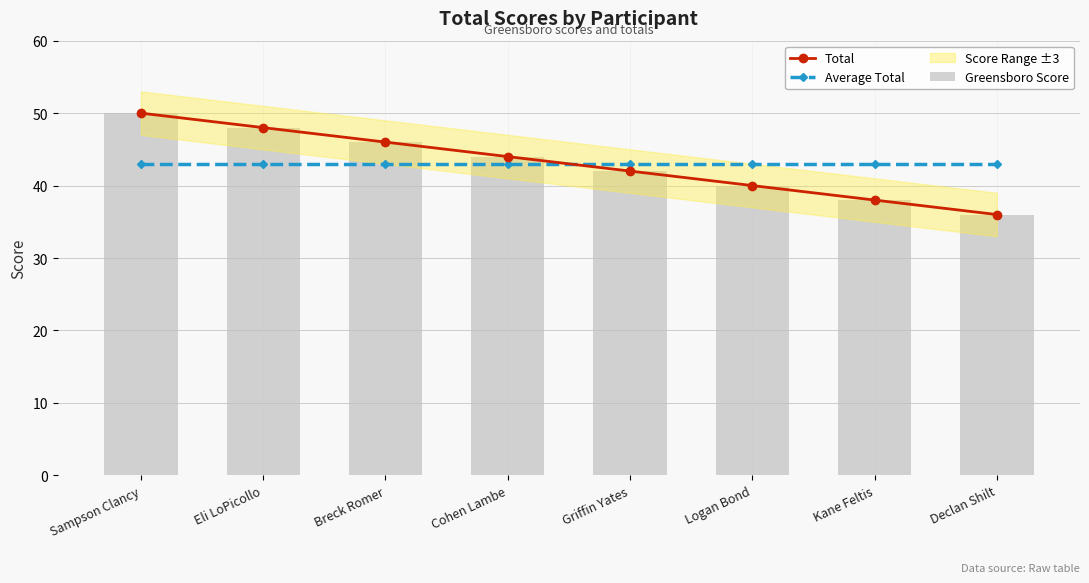

What is the difference between the maximum and minimum values in the Total series?

14